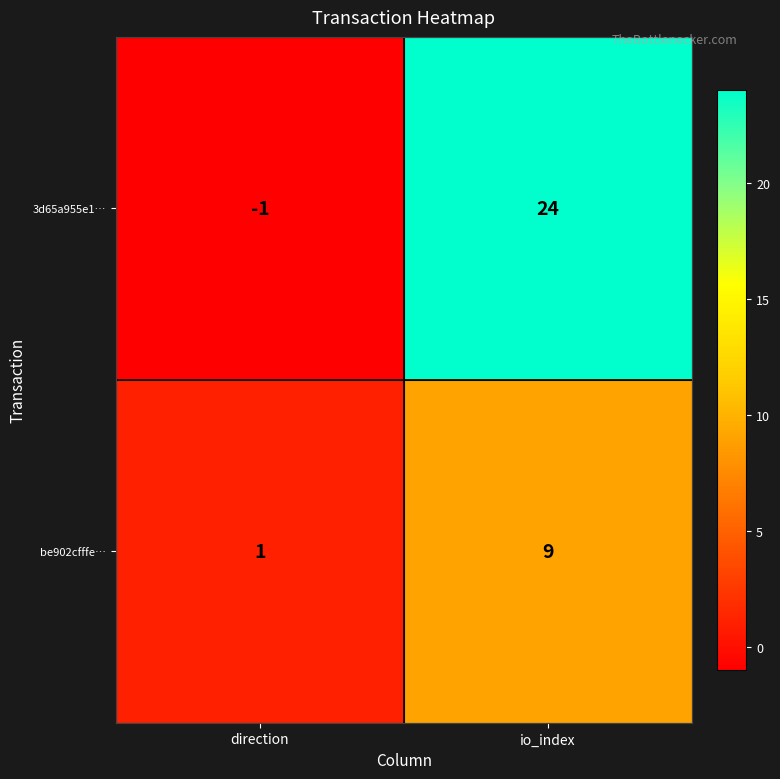

What is the sum of all 3d65a955e1… values?

23